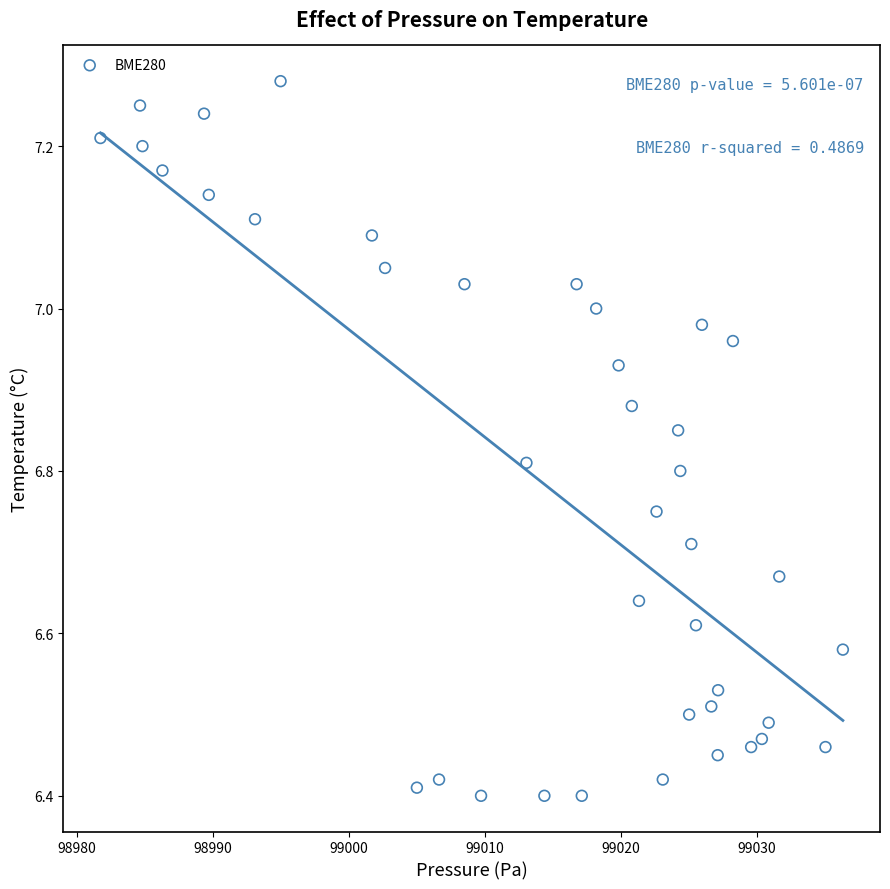

What is the range of Y values (max minus min)?

0.9